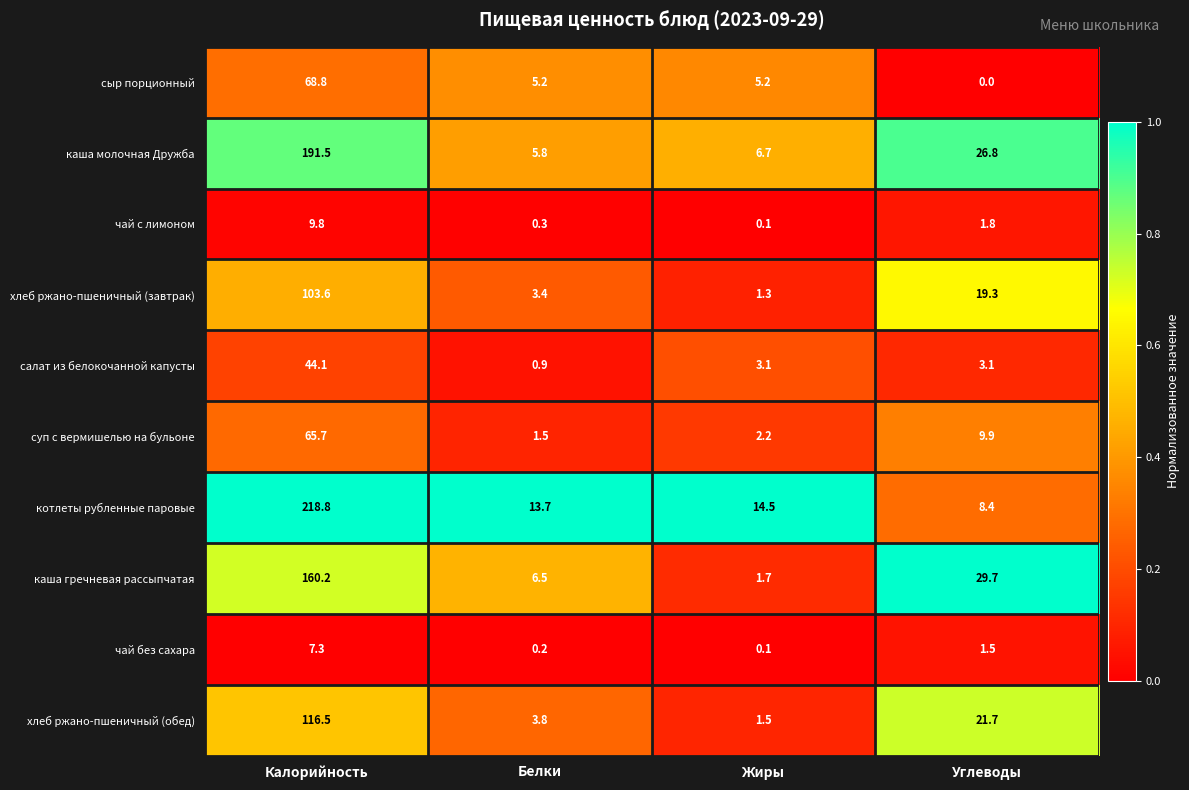

Which series has the largest total across all categories?

котлеты рубленные паровые